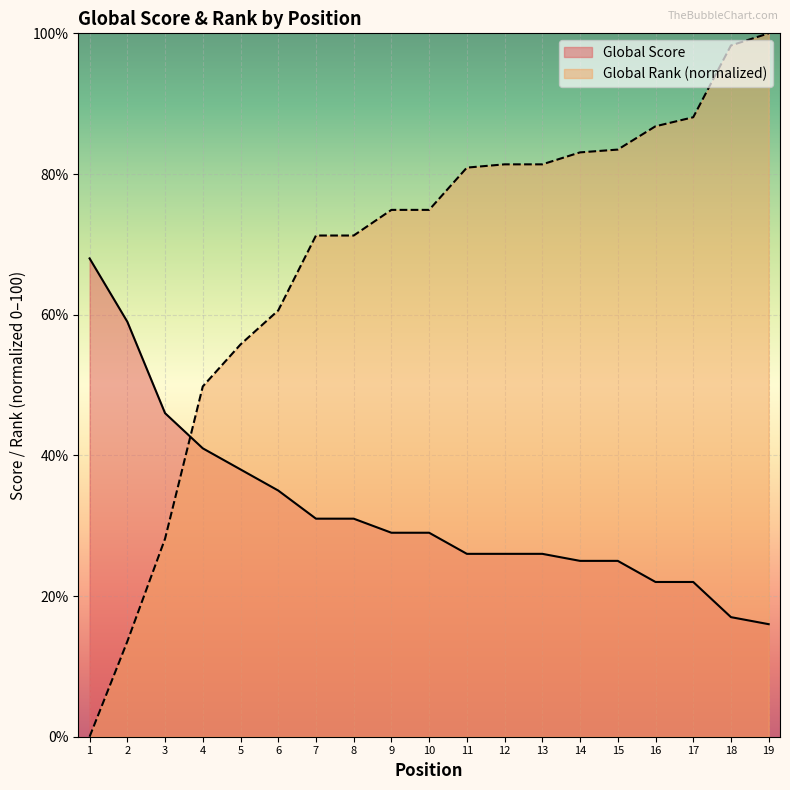

Reading right to left, extract all data points from this chart.

Global Score: 19=16.0	18=17.0	17=22.0	16=22.0	15=25.0	14=25.0	13=26.0	12=26.0	11=26.0	10=29.0	9=29.0	8=31.0	7=31.0	6=35.0	5=38.0	4=41.0	3=46.0	2=59.0	1=68.0
Global Rank (scaled): 19=100.0	18=98.3	17=88.1	16=86.8	15=83.5	14=83.1	13=81.4	12=81.4	11=80.9	10=74.9	9=74.9	8=71.3	7=71.3	6=60.6	5=55.8	4=49.8	3=28.1	2=13.5	1=0.0